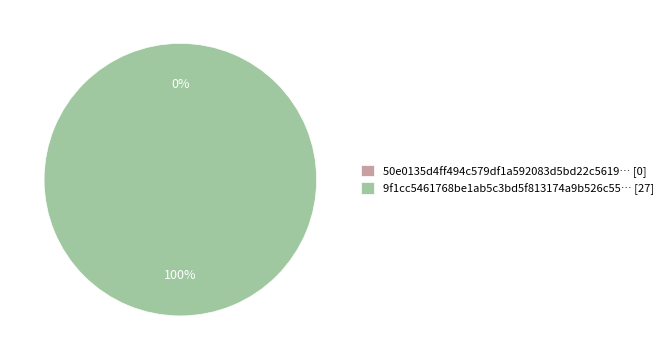

Which category has the smallest portion of the pie?

tx_hash_0